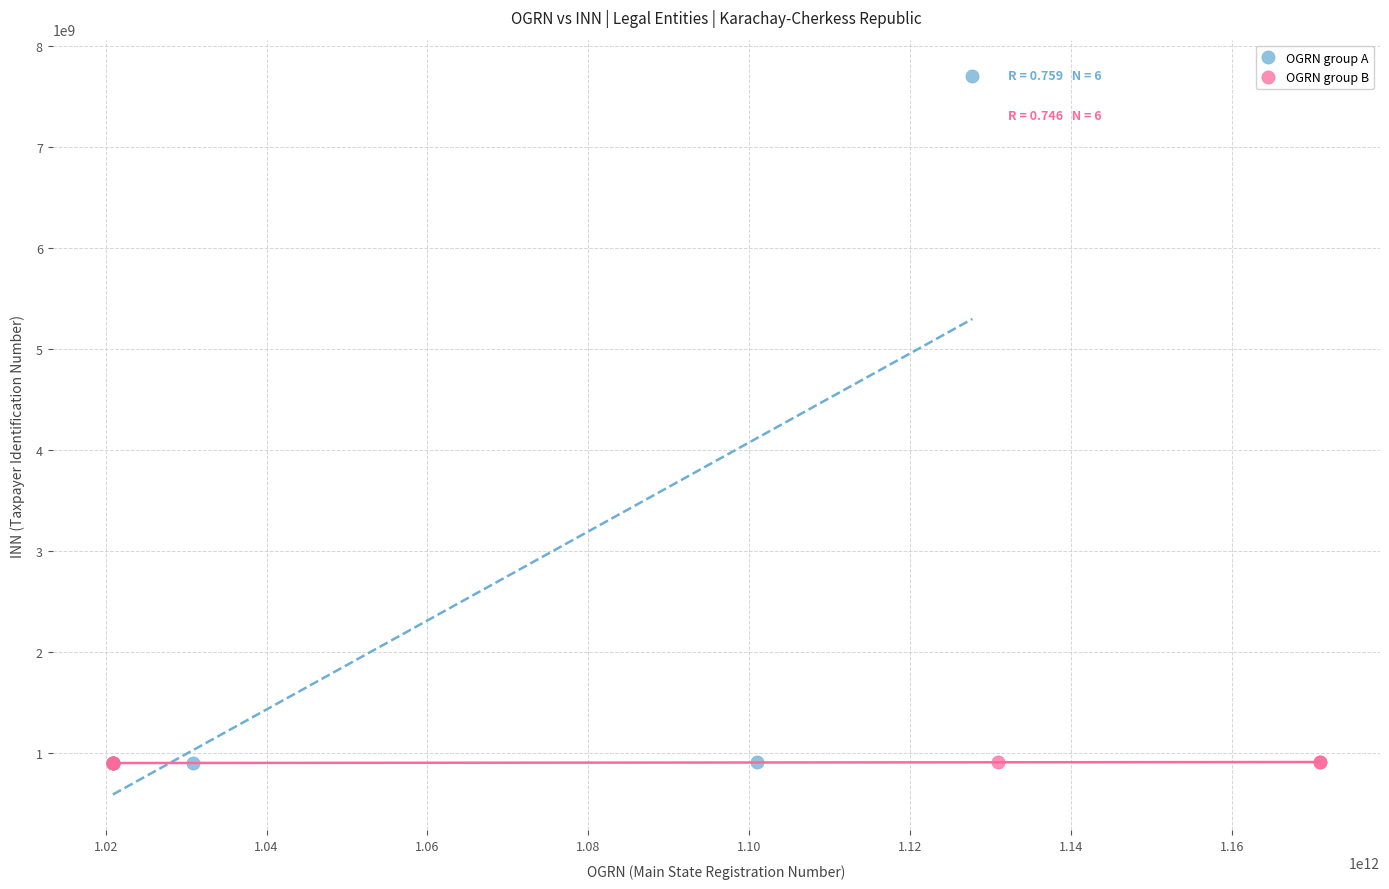

Which series contains the highest Y value?

OGRN group A